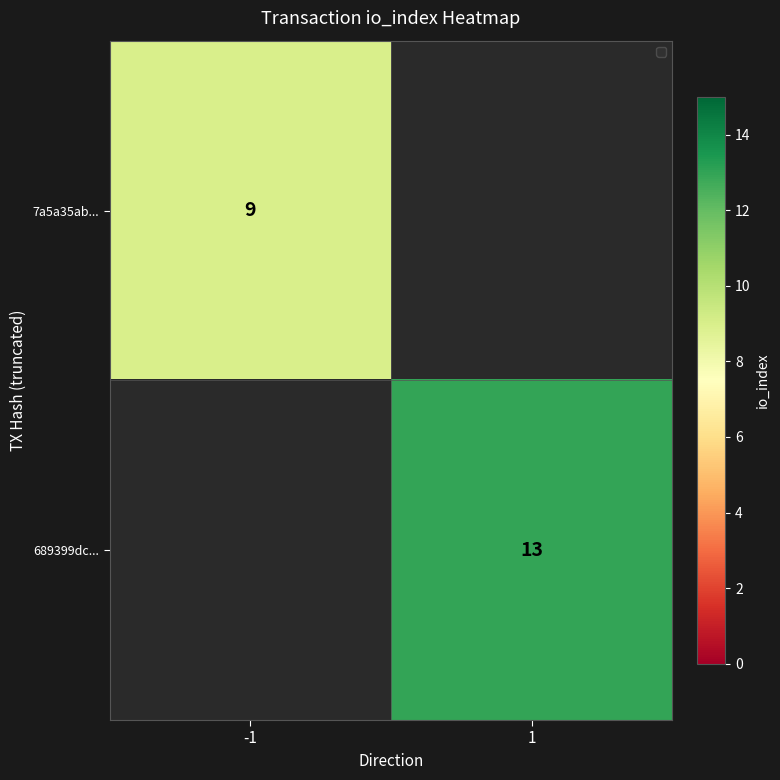

The value of 7a5a35ab... at -1 is 12. True or false?

False